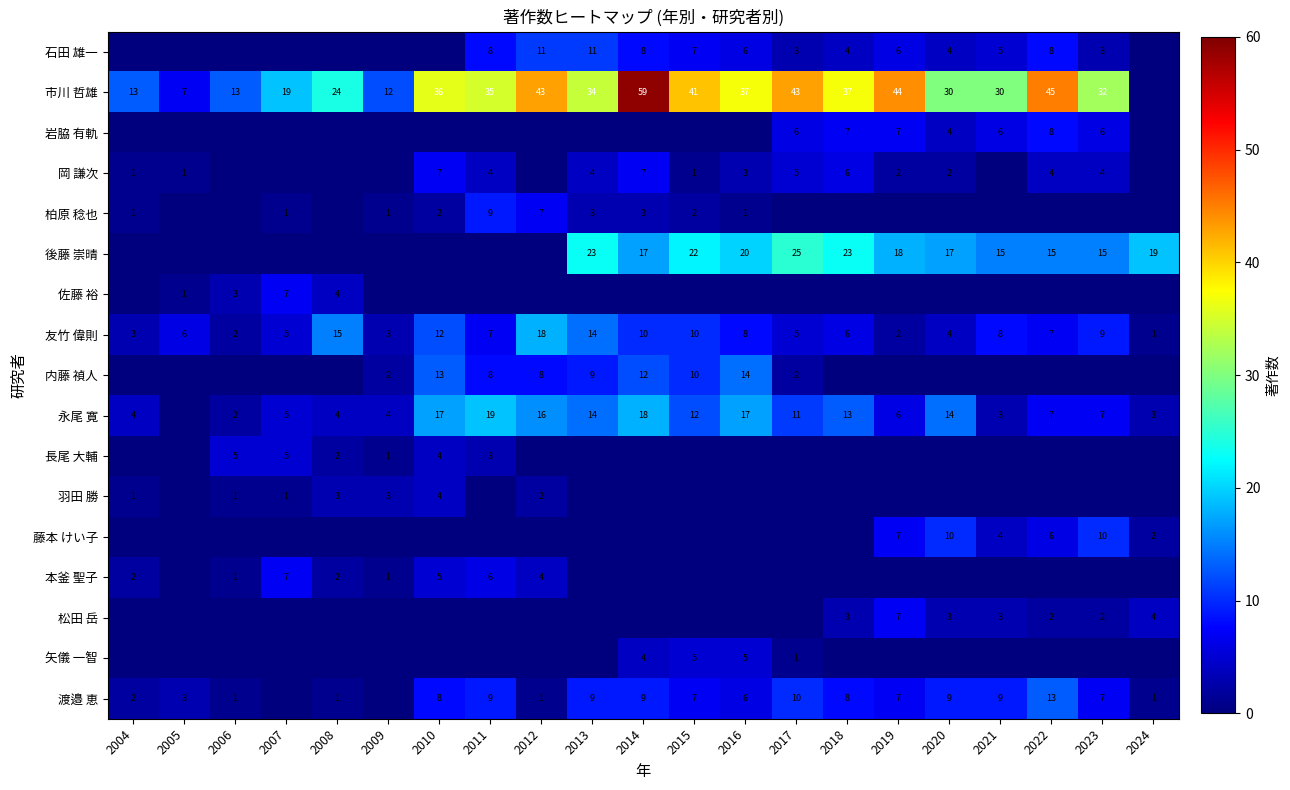

At which label is 友竹 偉則 closest to 9?

2023